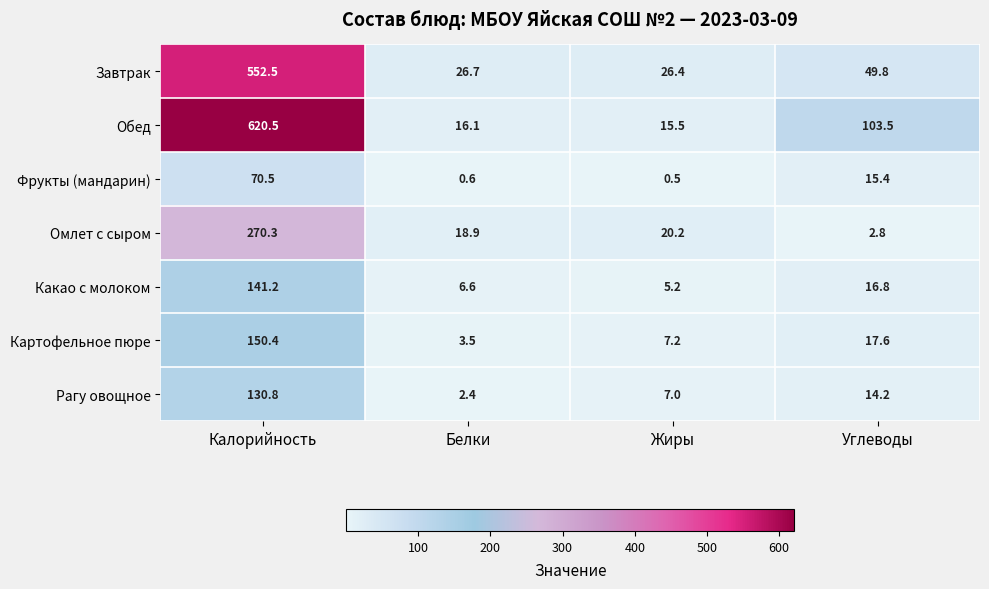

What is the difference between the Картофельное пюре values at Жиры and Калорийность?

143.2